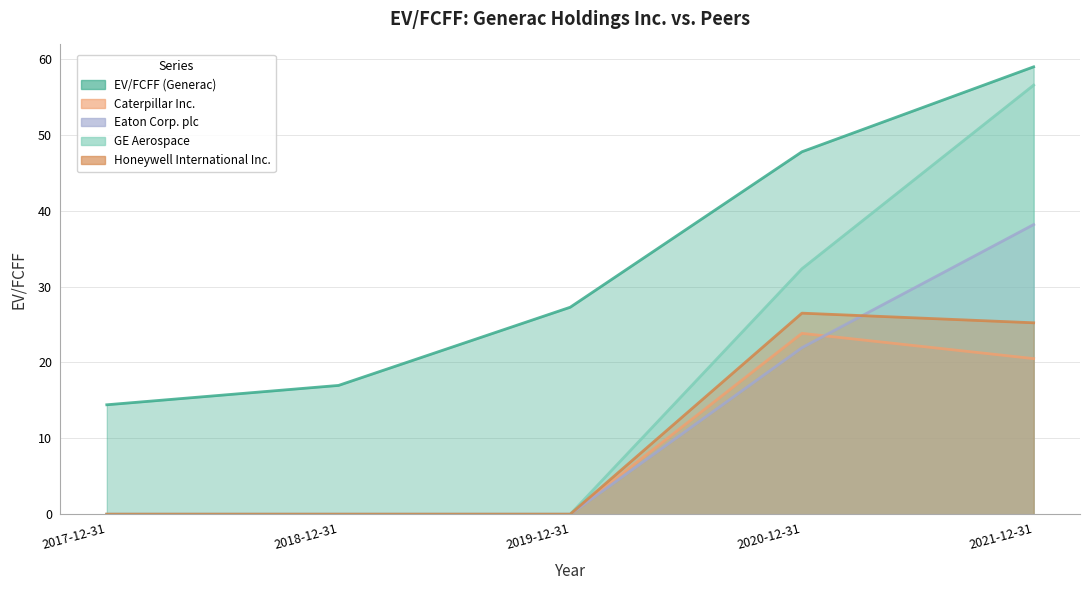

What is the label of the 2nd point from the right?

2020-12-31